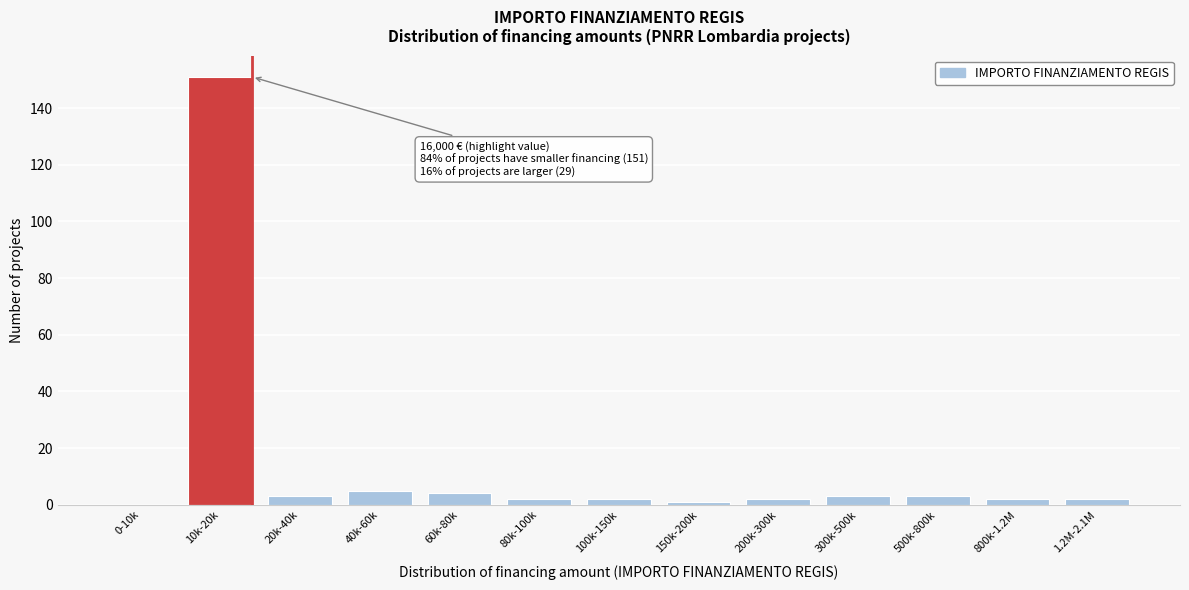

Reading left to right, list all the values displayed in this chart.

0-10k=0	10k-20k=151	20k-40k=3	40k-60k=5	60k-80k=4	80k-100k=2	100k-150k=2	150k-200k=1	200k-300k=2	300k-500k=3	500k-800k=3	800k-1.2M=2	1.2M-2.1M=2